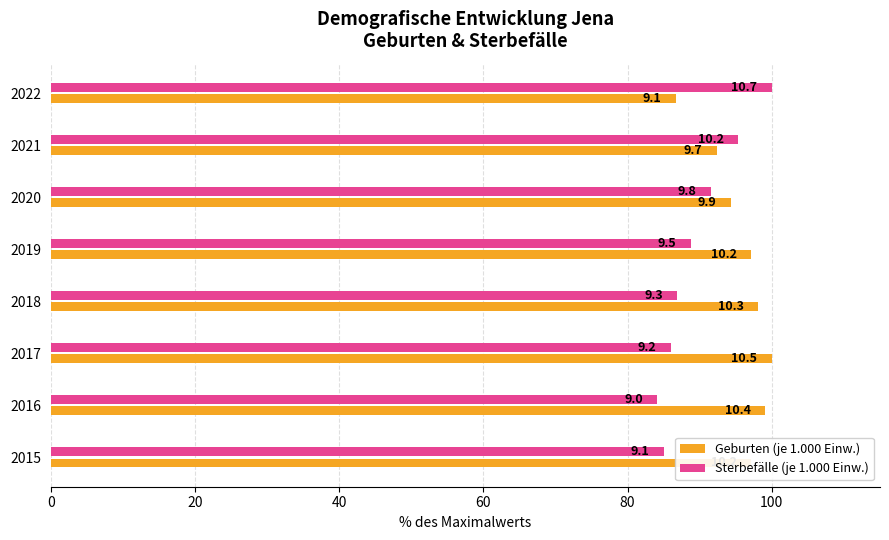

What are all the series names shown in the legend?

Geburten (je 1.000 Einw.), Sterbefälle (je 1.000 Einw.)